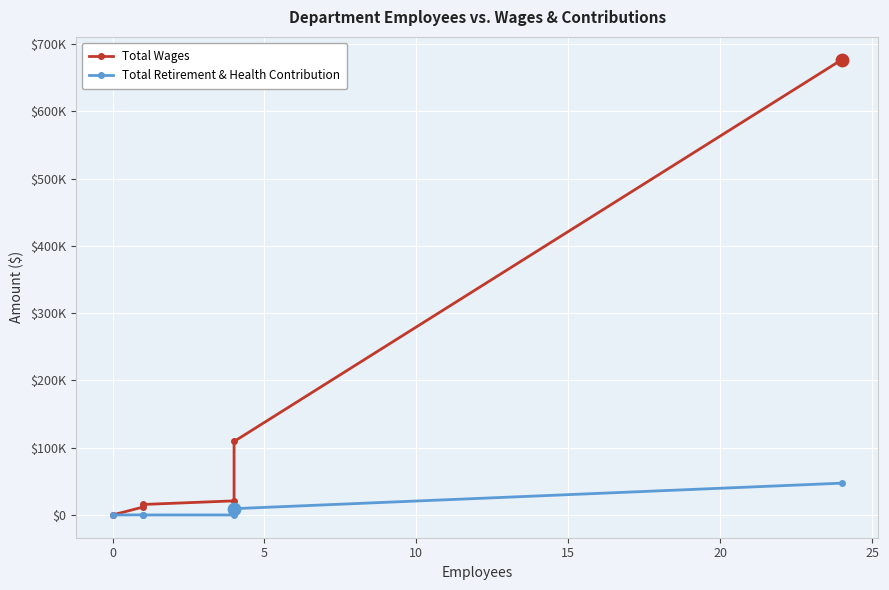

Is the value of Total Retirement & Health Contribution at 5 greater than the value of Total Wages at 20?

No